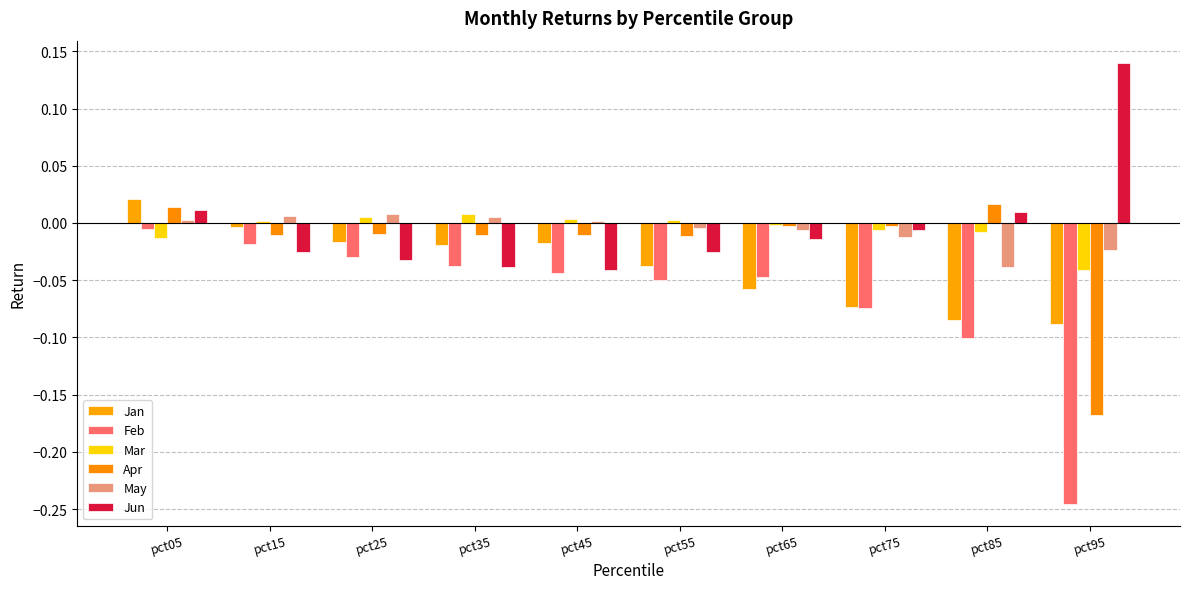

What is the spread (max minus min) of values at pct55?

0.1